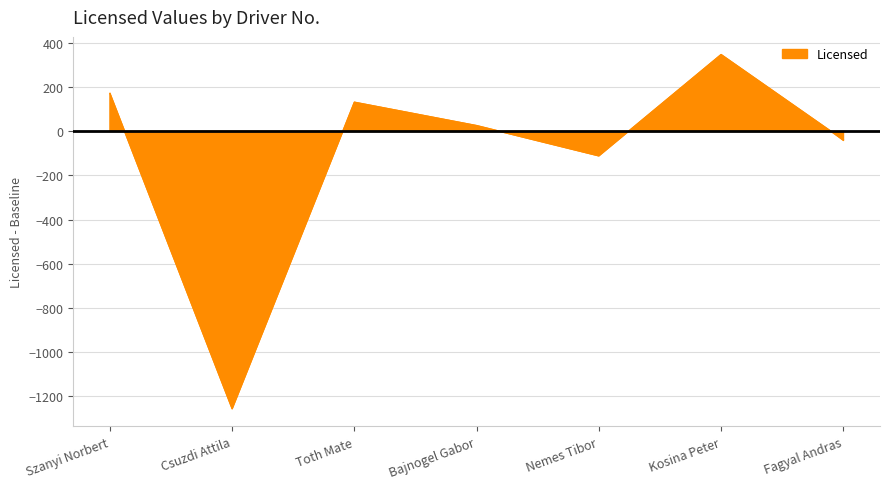

Between Csuzdi Attila and Kosina Peter, which is larger?

Kosina Peter